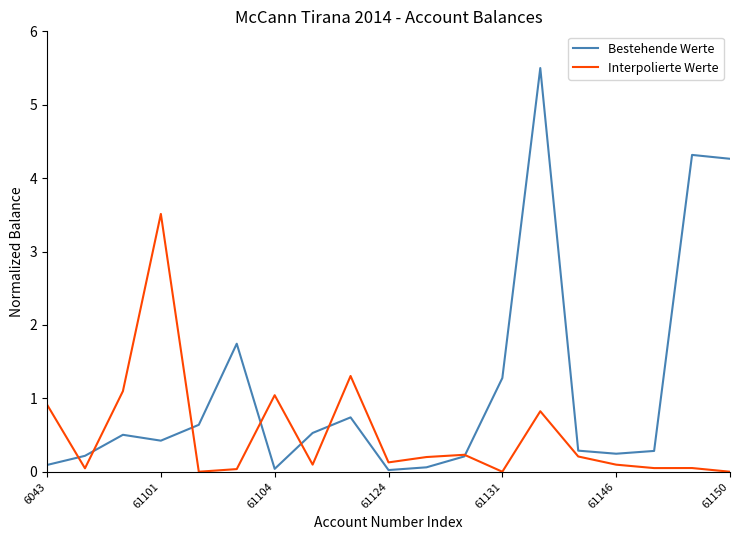

What is the greatest value displayed?

5.5